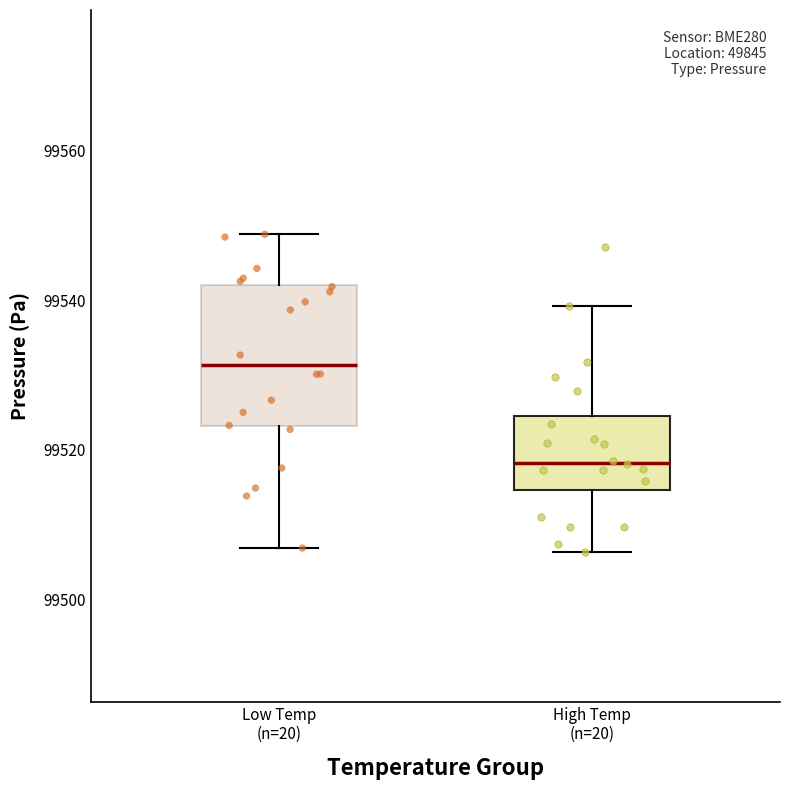

Reading left to right, read every box against the y-axis: the position of its median line, the range the box covers, and the ends of its whiskers. The values are not printed on the chart, so give them approximately, as read against the axis.

Low Temp (n=20): median 99532, box 99524 to 99542, whiskers 99506 to 99548
High Temp (n=20): median 99518, box 99514 to 99524, whiskers 99506 to 99540